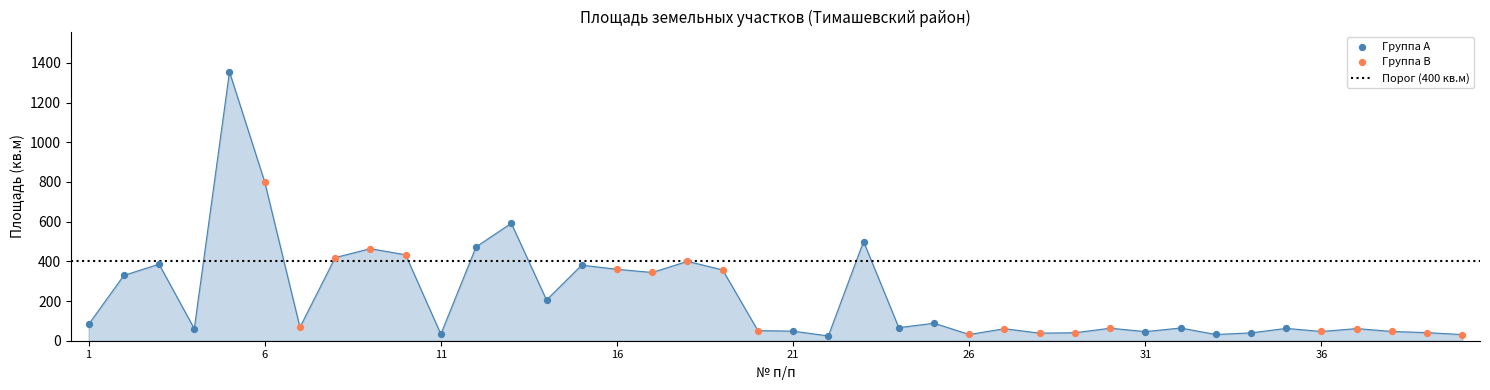

What is the ratio of the value at 23 to the value at 1?

6.1